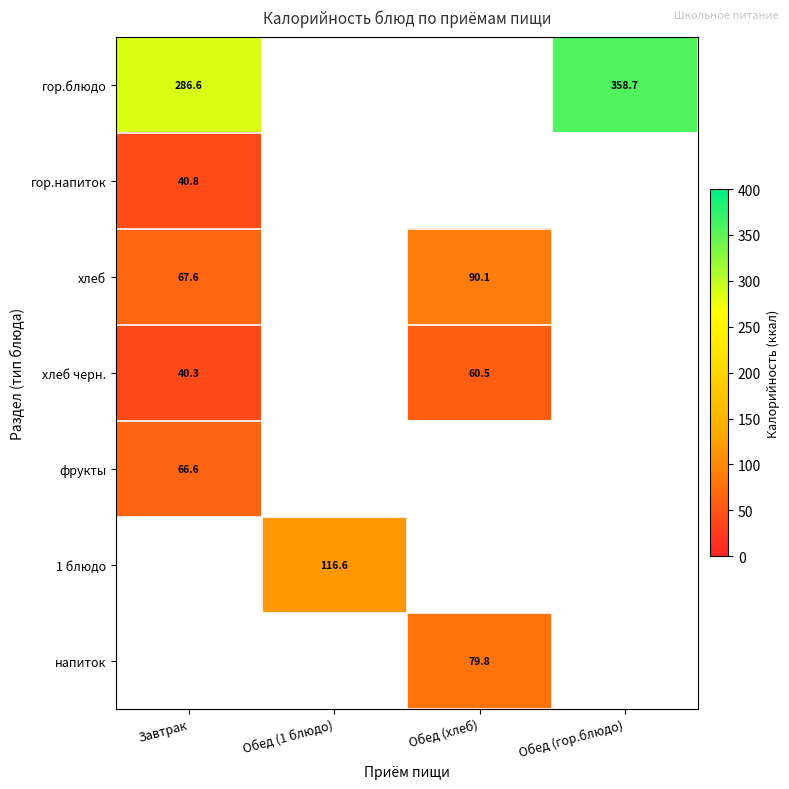

Is the value of гор.блюдо at Завтрак greater than the value of хлеб черн. at Завтрак?

Yes